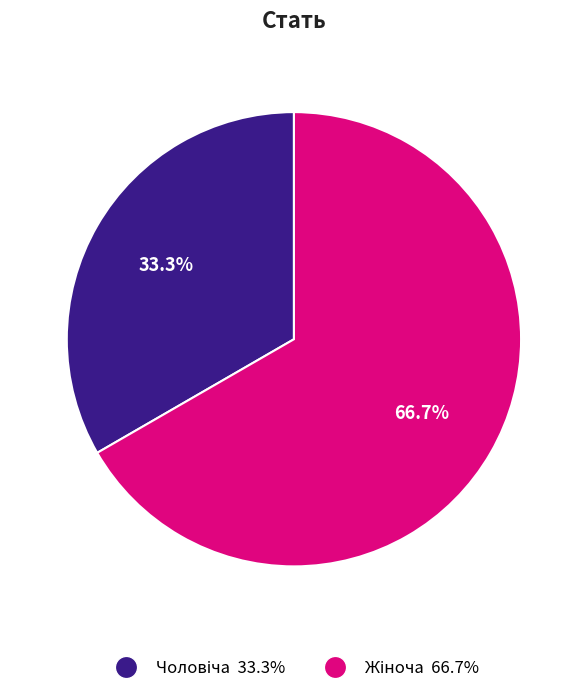

What percentage is NOT represented by Чоловіча?

66.7%